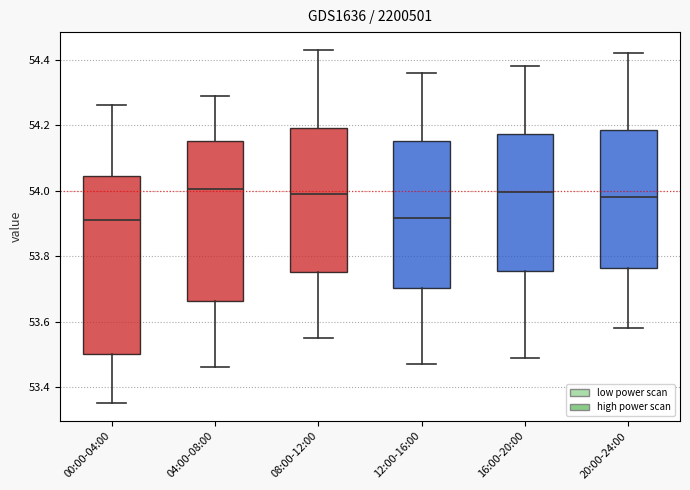

Reading left to right, read every box against the y-axis: the position of its median line, the range the box covers, and the ends of its whiskers. The values are not printed on the chart, so give them approximately, as read against the axis.

00:00-04:00: median 53.92, box 53.50 to 54.04, whiskers 53.36 to 54.26
04:00-08:00: median 54.00, box 53.66 to 54.16, whiskers 53.46 to 54.30
08:00-12:00: median 54.00, box 53.76 to 54.20, whiskers 53.56 to 54.44
12:00-16:00: median 53.92, box 53.70 to 54.16, whiskers 53.48 to 54.36
16:00-20:00: median 54.00, box 53.76 to 54.18, whiskers 53.50 to 54.38
20:00-24:00: median 53.98, box 53.76 to 54.18, whiskers 53.58 to 54.42